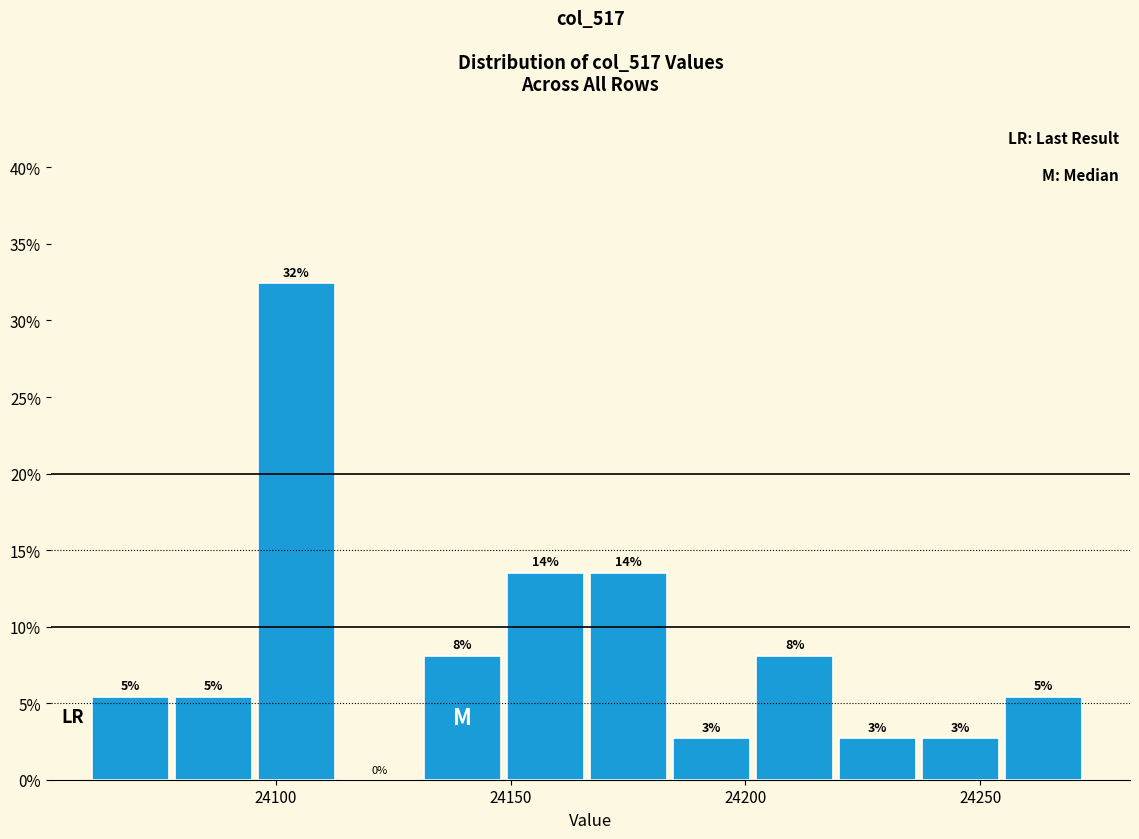

Read against the x-axis, roughly where is the centre of the tallest bar?

24105